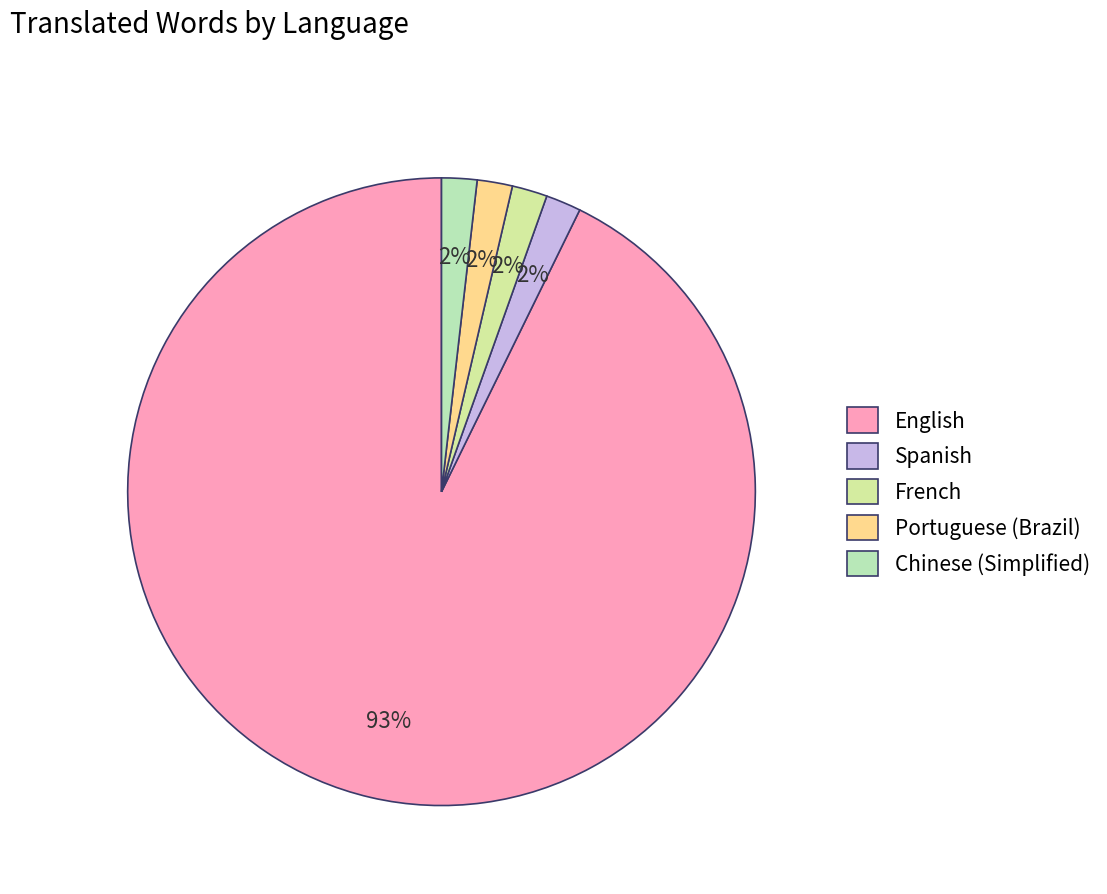

Count the number of slices in the pie.

5